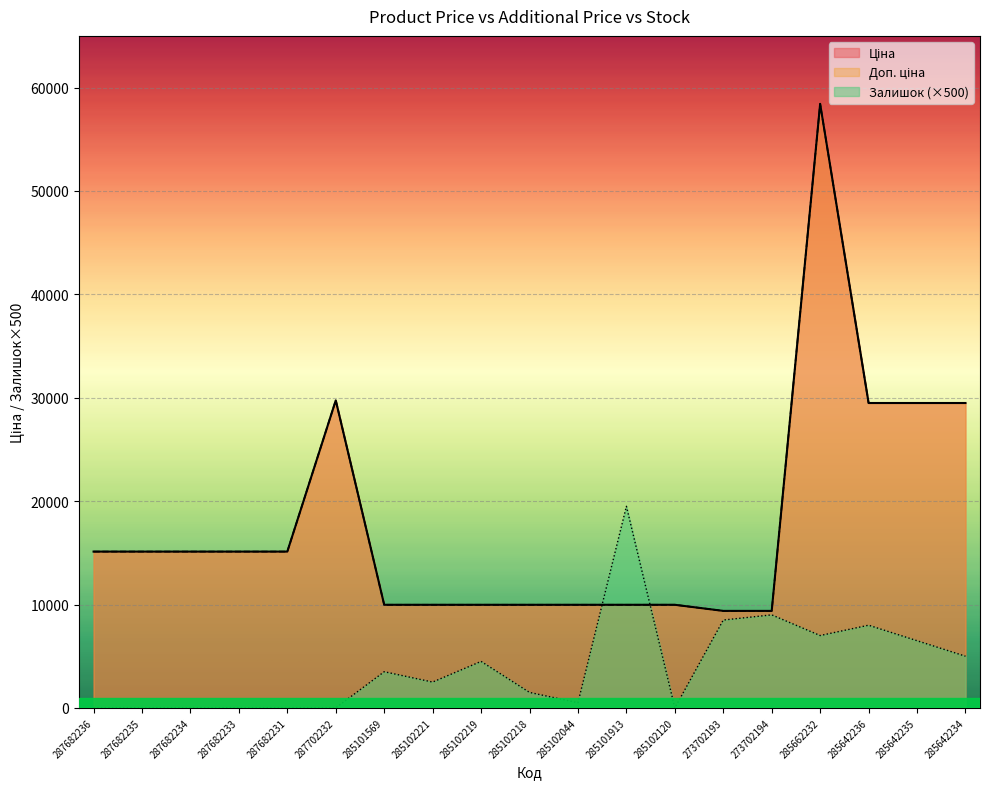

What position from the right is 285642235?

2